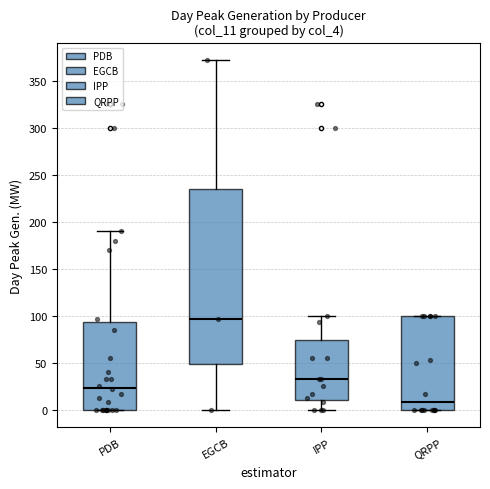

Reading left to right, transcribe this box plot: for each box, give where its median line is, the range the box spans, and where its two whiskers end, as read against the y-axis. The values are not printed on the chart, so give them approximately, as read against the axis.

PDB: median 25, box 0 to 95, whiskers 0 to 190
EGCB: median 95, box 50 to 235, whiskers 0 to 370
IPP: median 35, box 10 to 75, whiskers 0 to 100
QRPP: median 10, box 0 to 100, whiskers 0 to 100